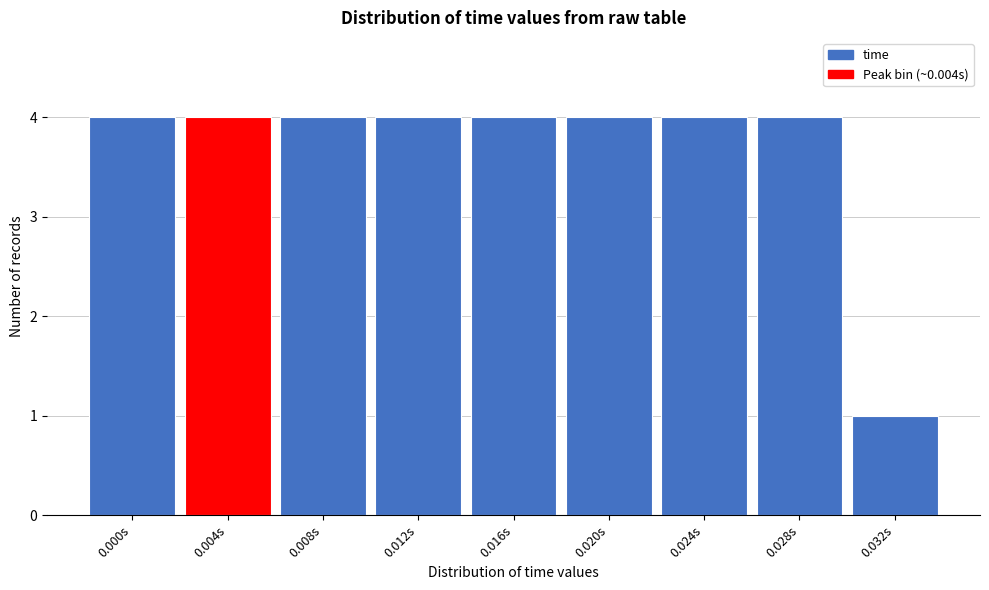

Reading left to right, list all the values displayed in this chart.

4	4	4	4	4	4	4	4	1